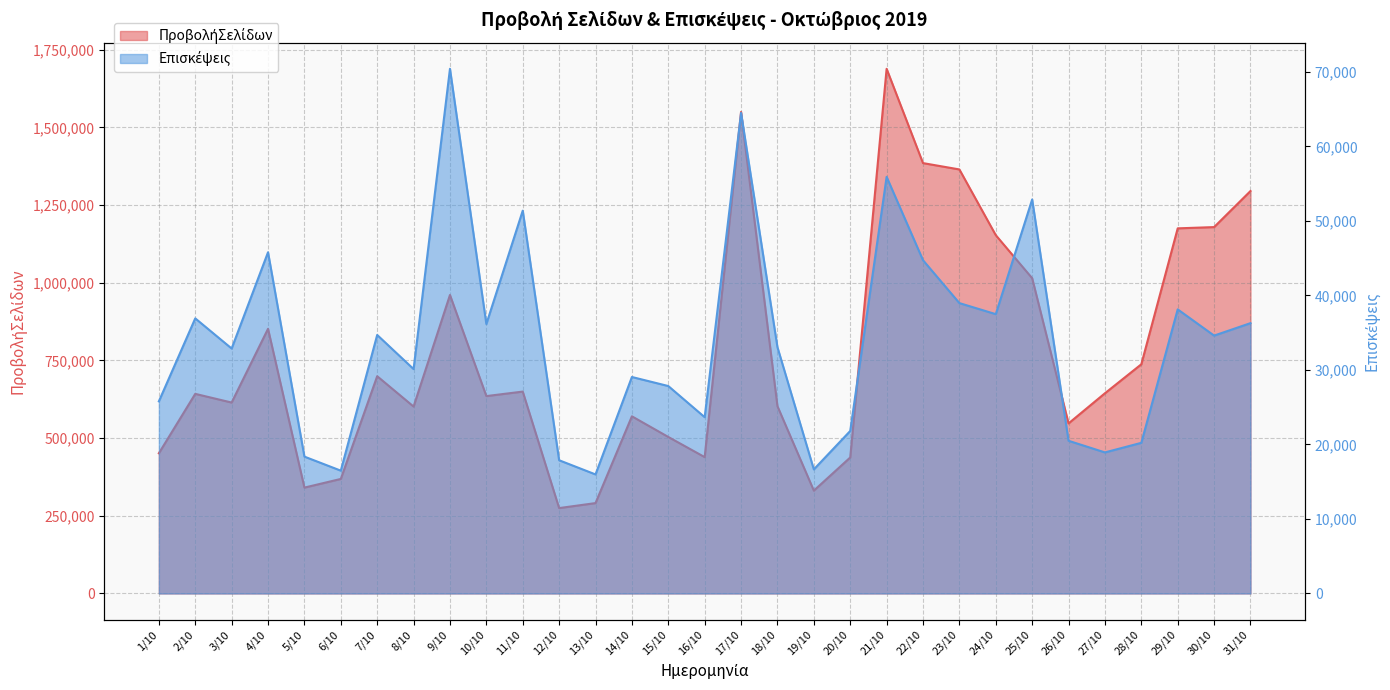

Which category has the lowest value across all series?

13/10